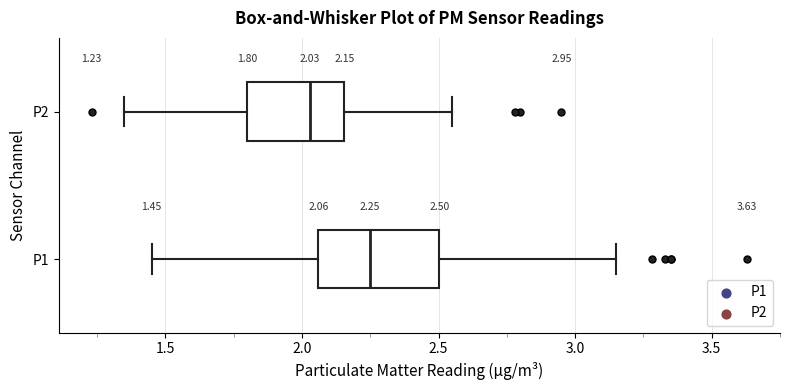

Which box has the furthest to the left median line?

P2